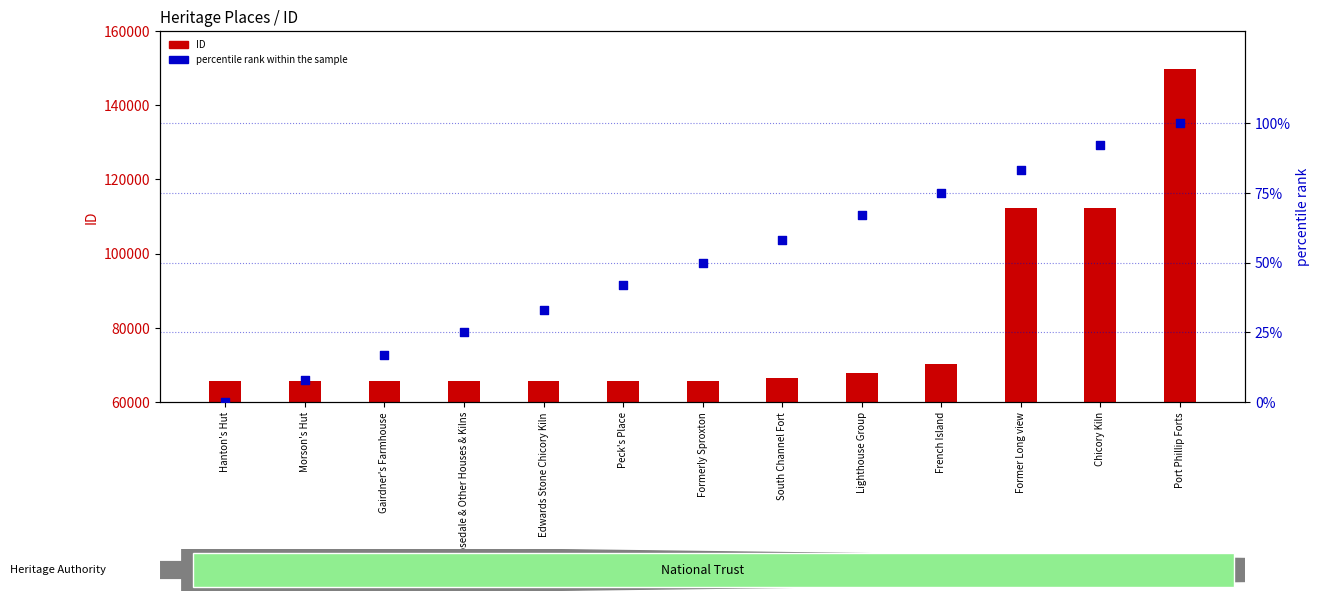

At how many categories does at least one series exceed 27406?

13